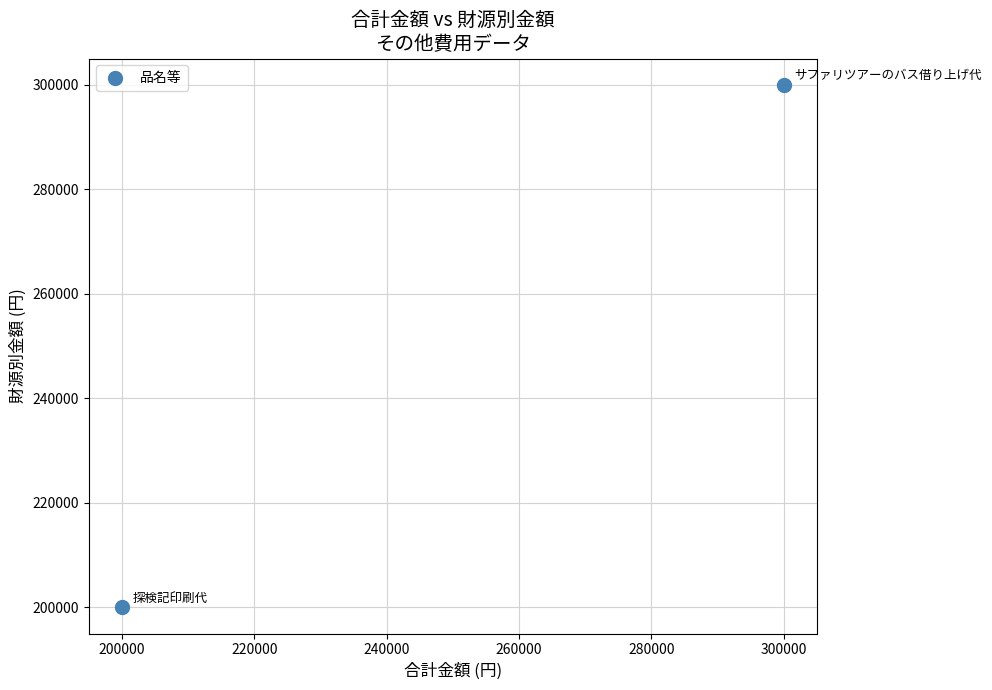

What is the average X value?

250000